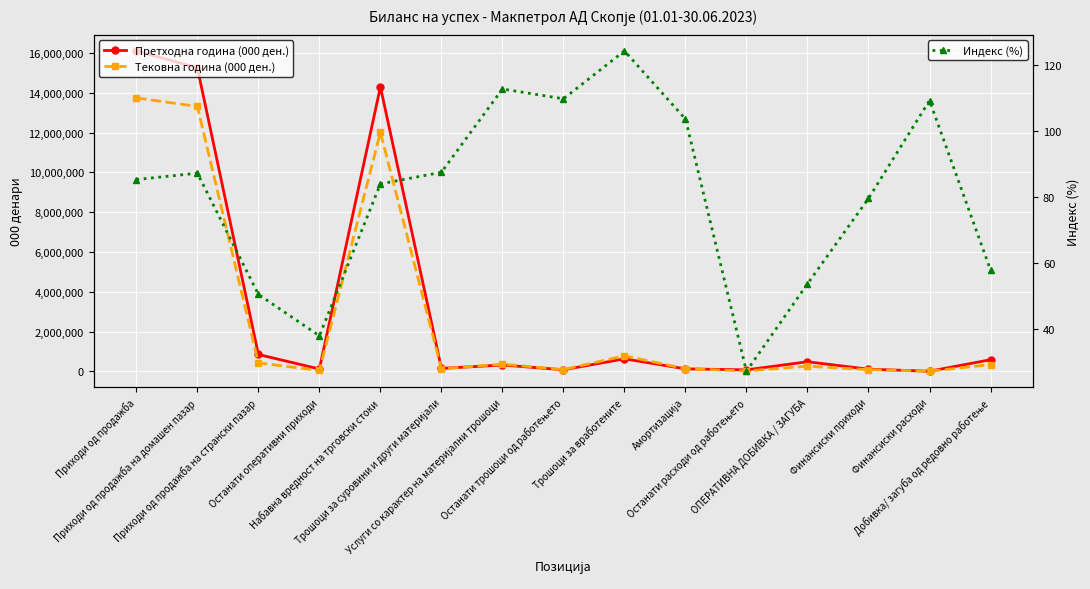

What position from the right is Останати оперативни приходи?

12